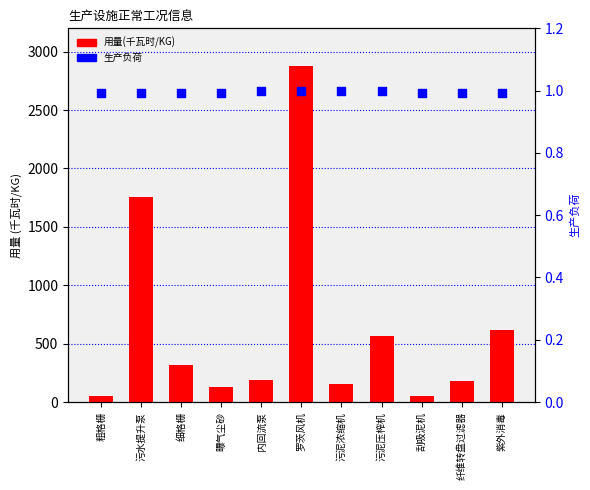

Which series contains the highest Y value?

用量(千瓦时/KG)